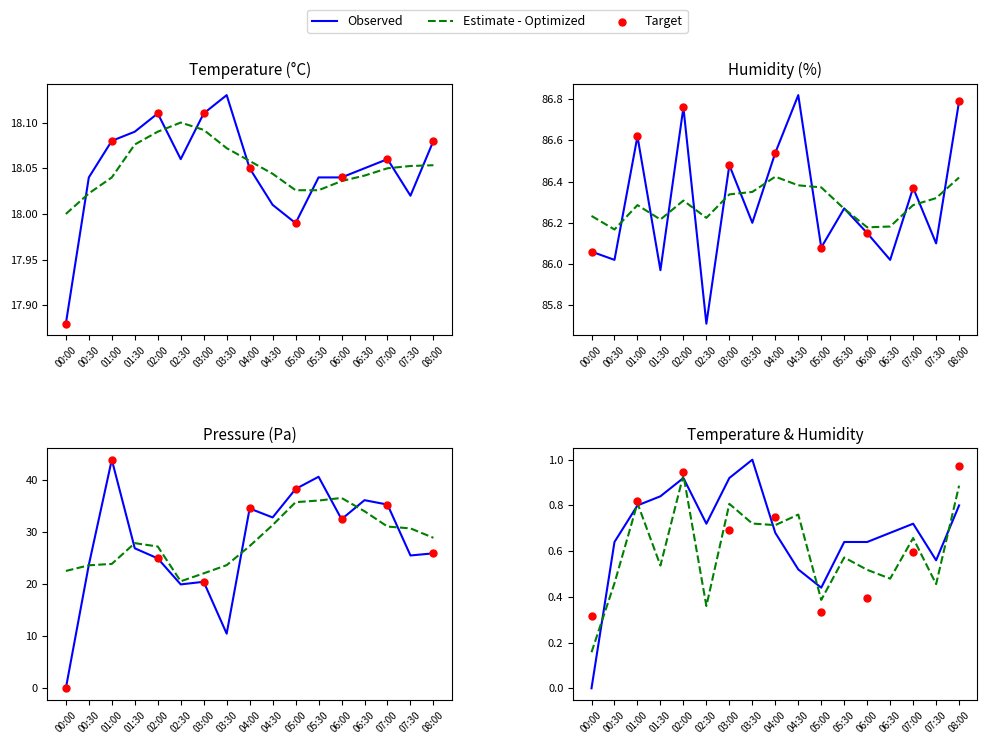

At which category is the sum across all series the highest?

01:00